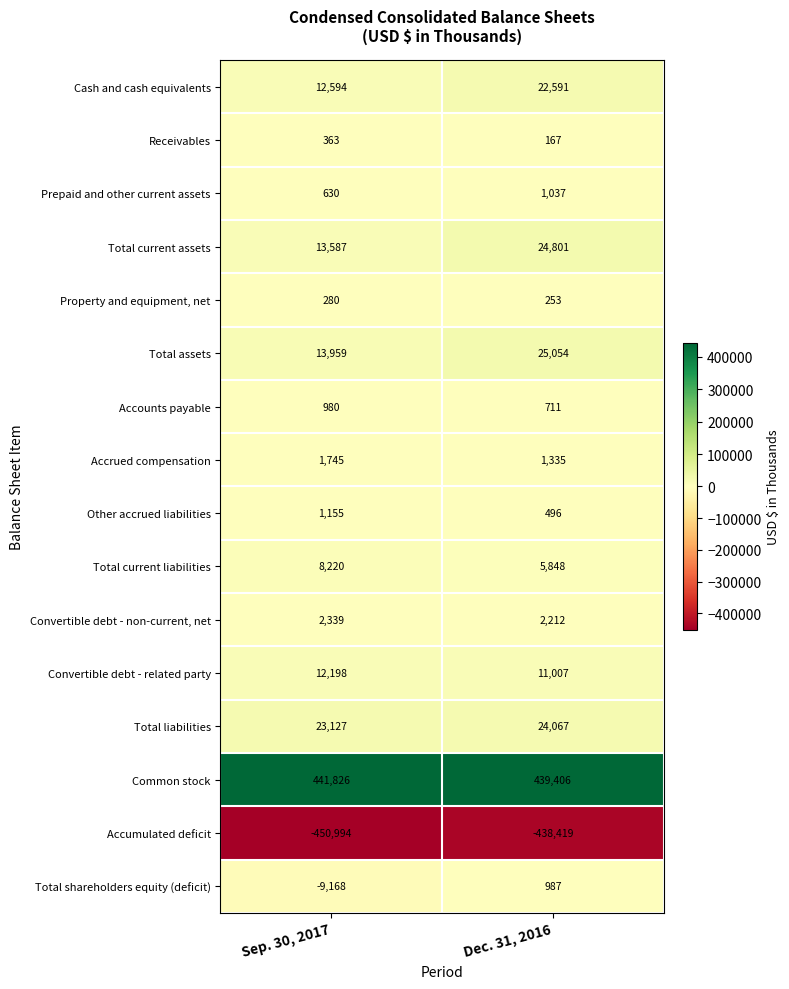

What is the sum of all Total current assets values?

38388